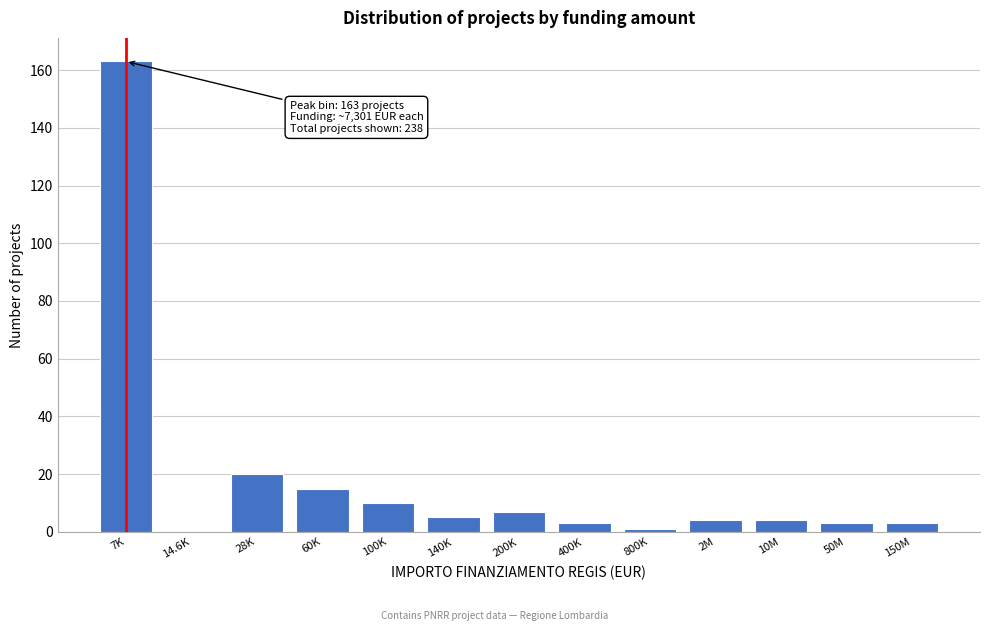

Reading right to left, extract all data points from this chart.

150M=3	50M=3	10M=4	2M=4	800K=1	400K=3	200K=7	140K=5	100K=10	60K=15	28K=20	14.6K=0	7K=163